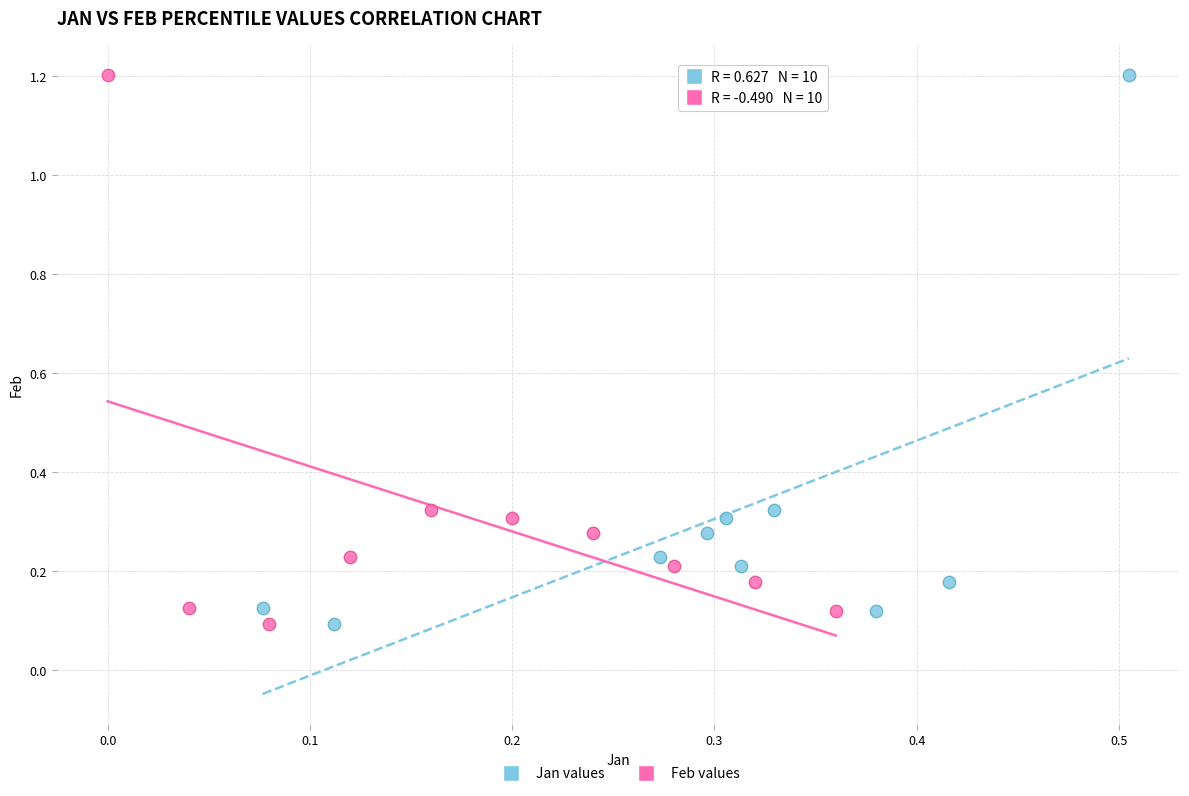

What are all the series names shown in the legend?

Jan values, Feb values